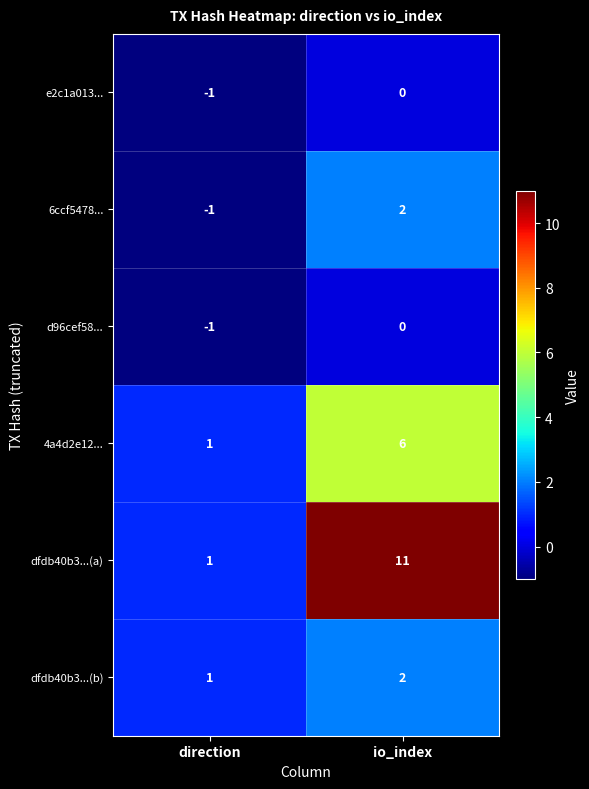

Reading left to right, extract all data points from this chart.

e2c1a013...: direction=-1	io_index=0
6ccf5478...: direction=-1	io_index=2
d96cef58...: direction=-1	io_index=0
4a4d2e12...: direction=1	io_index=6
dfdb40b3...(a): direction=1	io_index=11
dfdb40b3...(b): direction=1	io_index=2